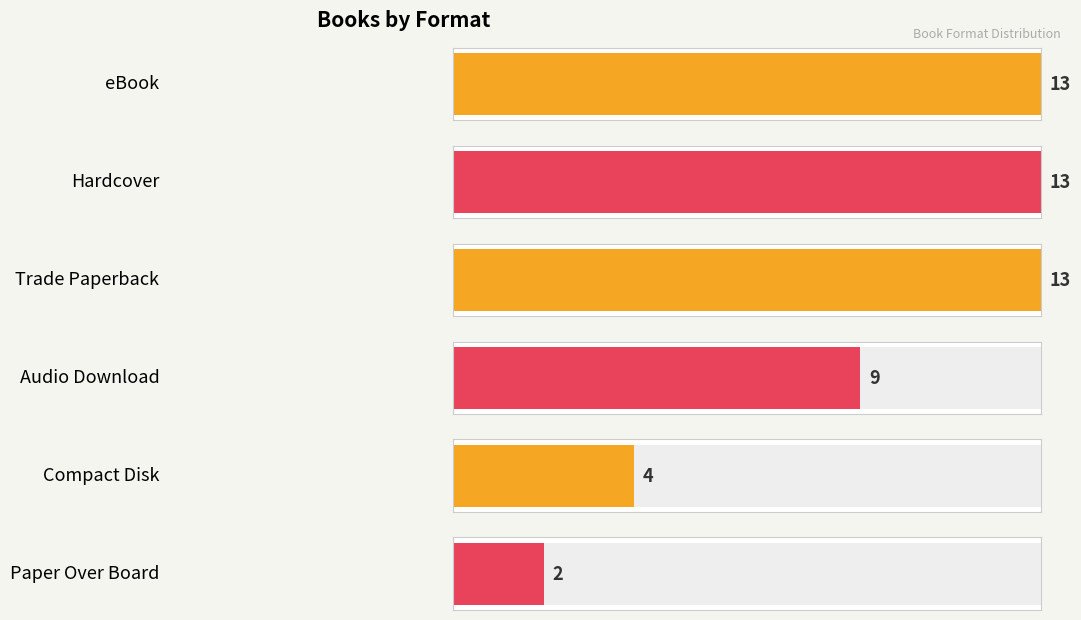

At which label does the data first exceed 8?

eBook